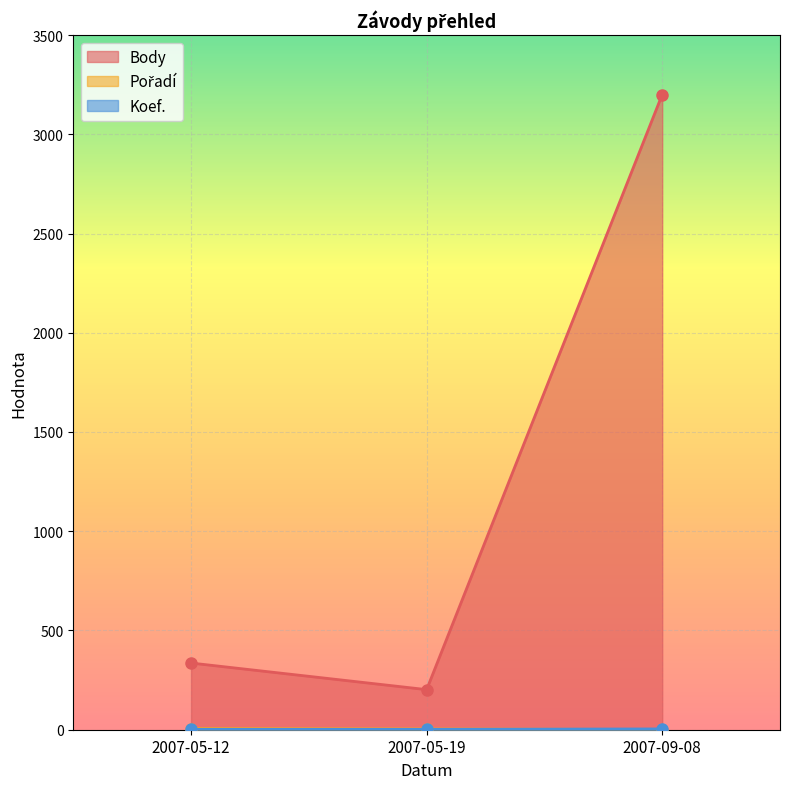

How many series are shown in this chart?

3